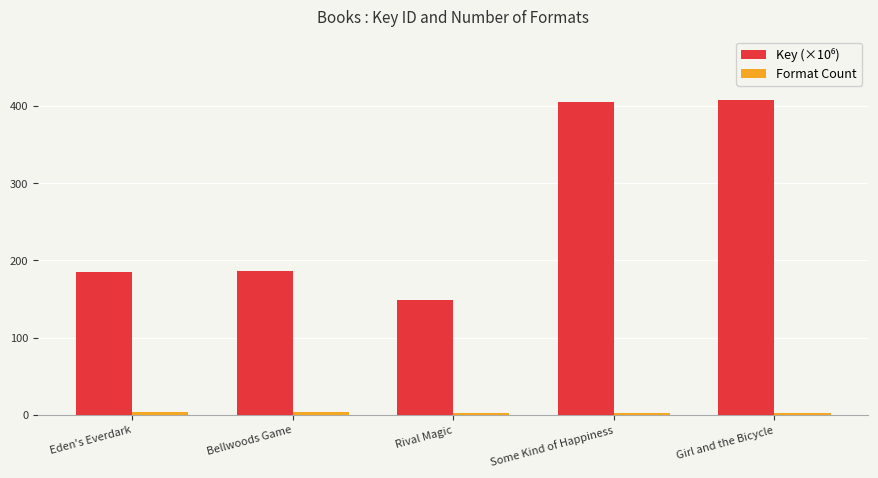

How many series are shown in this chart?

2